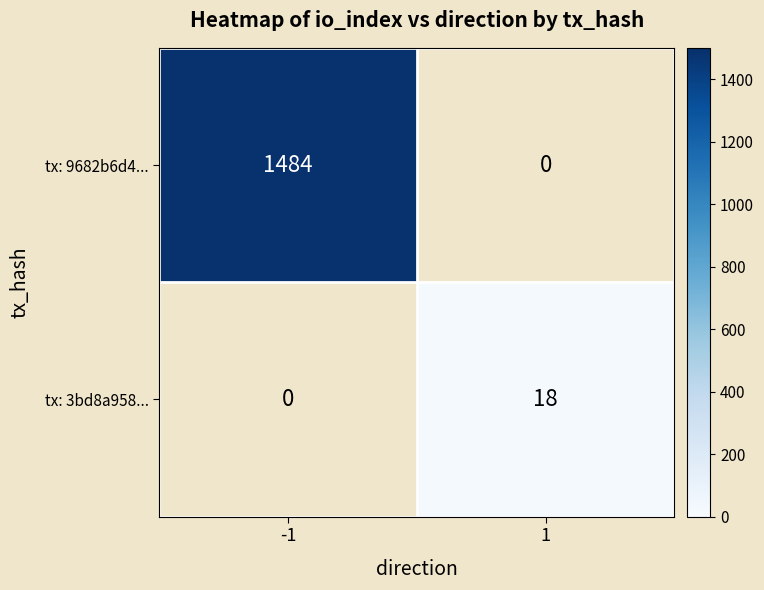

What is the minimum value shown in the chart?

18.0